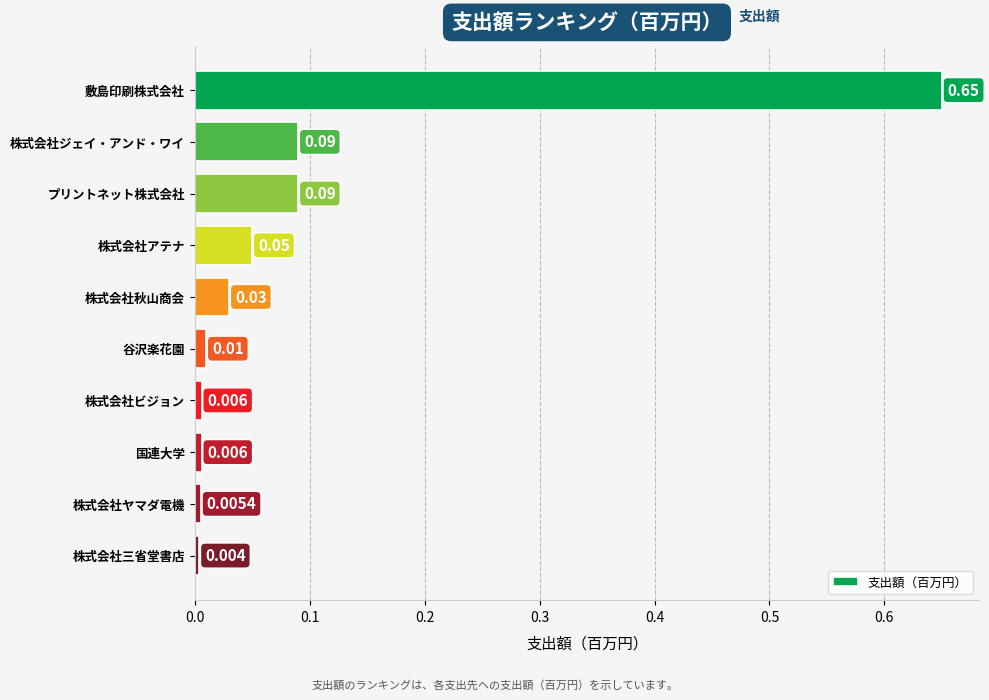

Which category has the lowest value across all series?

株式会社三省堂書店